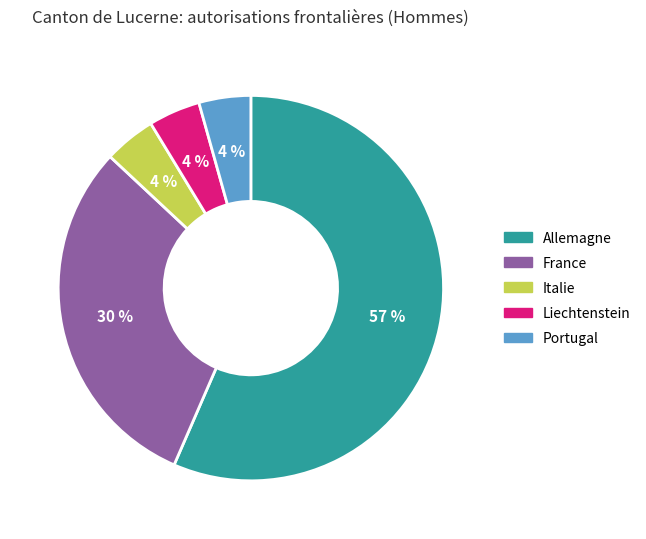

What percentage is the Portugal slice, to the nearest percent?

4%